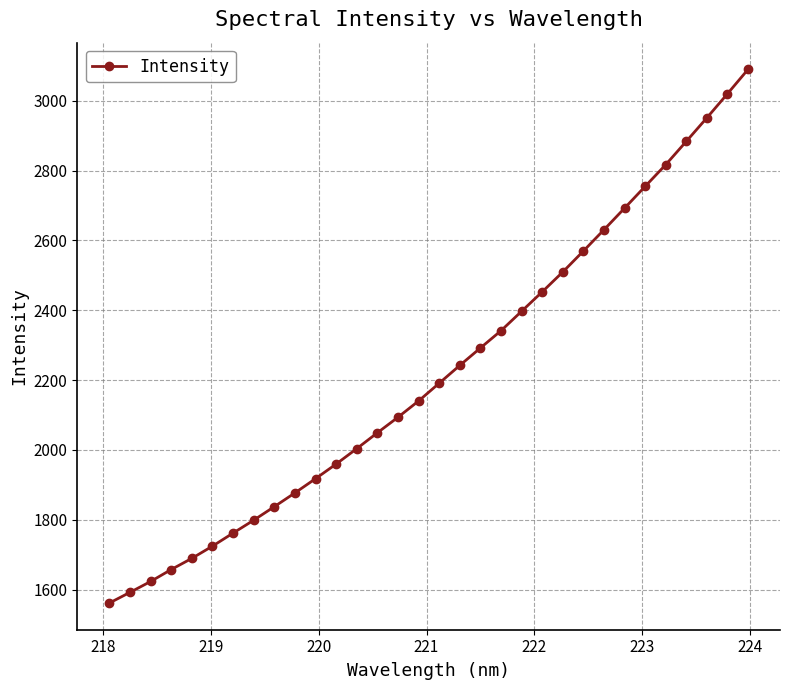

What is the difference between the maximum and minimum values?

1528.6